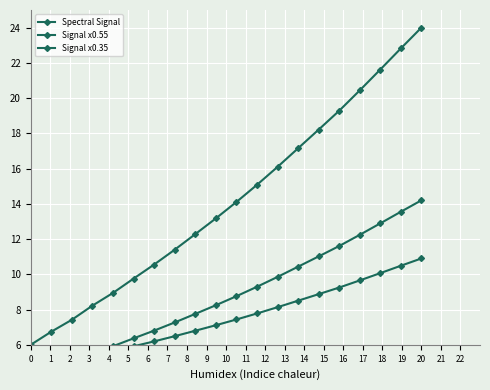

Which has a higher value, 16 or 10?

16